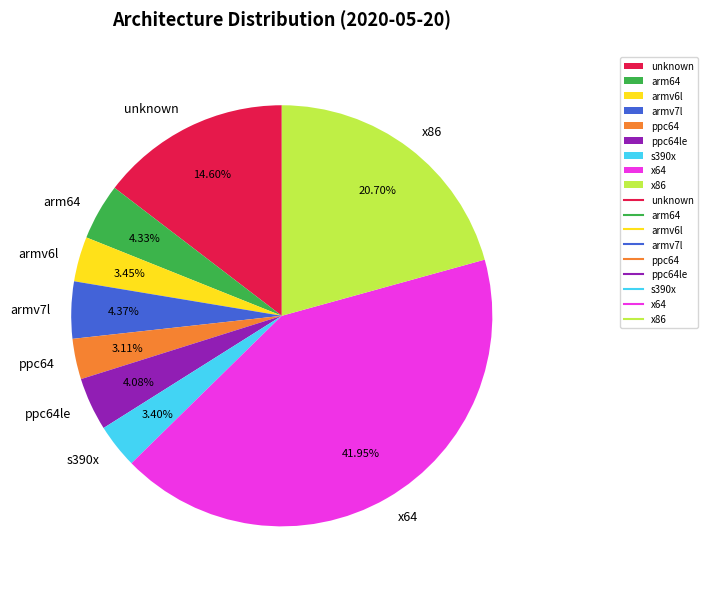

Between unknown and armv7l, which is larger?

unknown